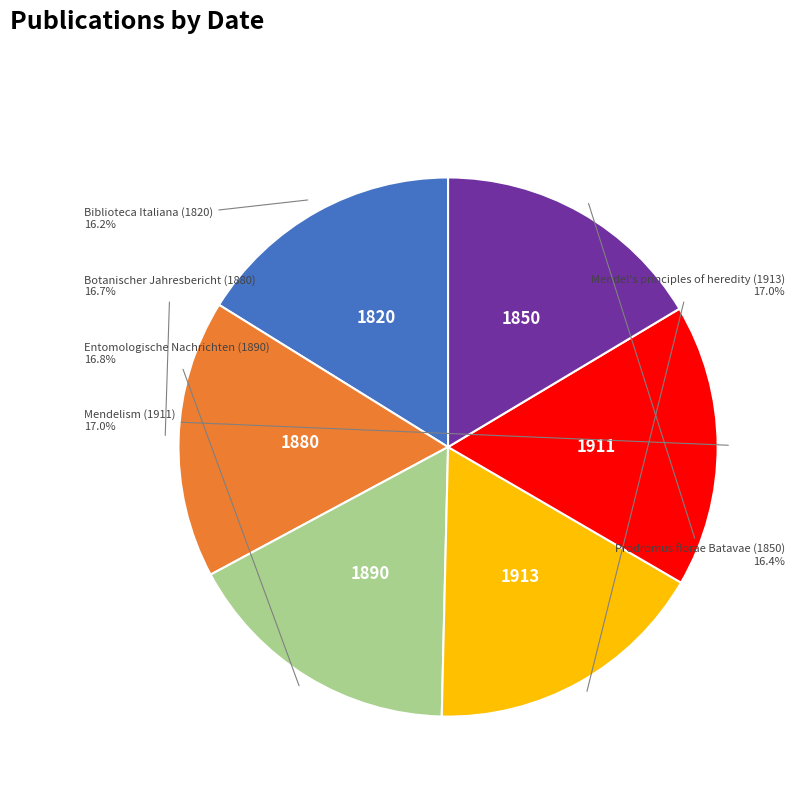

Count the number of slices in the pie.

6